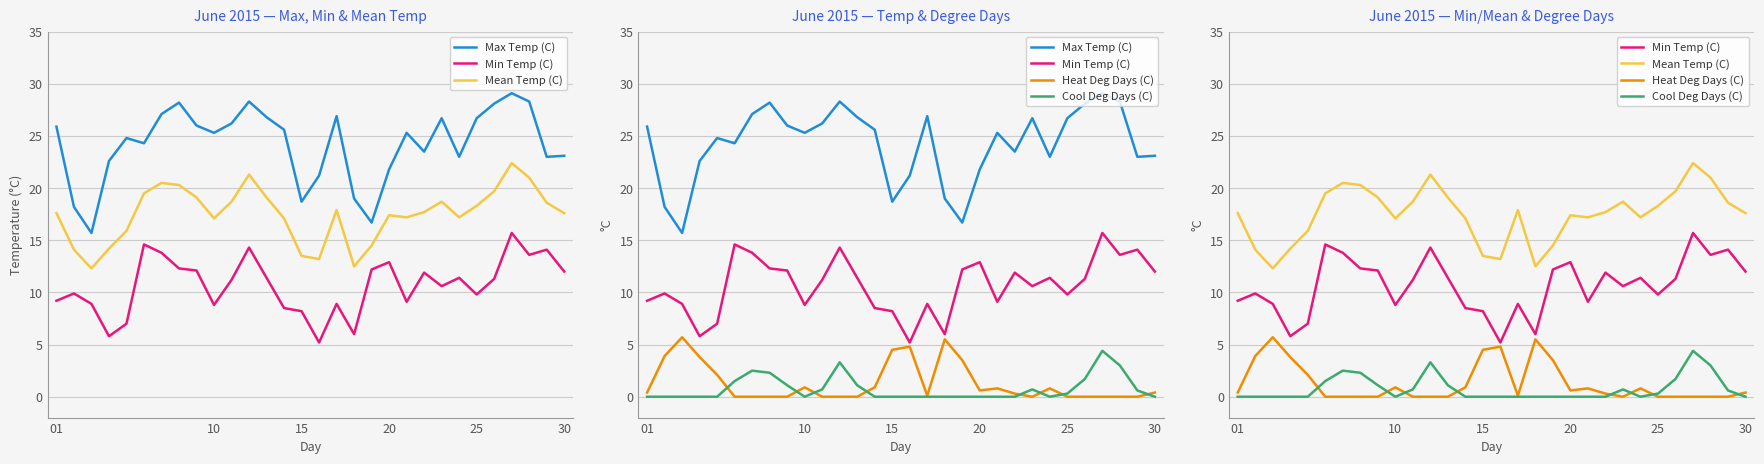

What is the sum of the Mean Temp (C) values at 6 and 20?

37.7